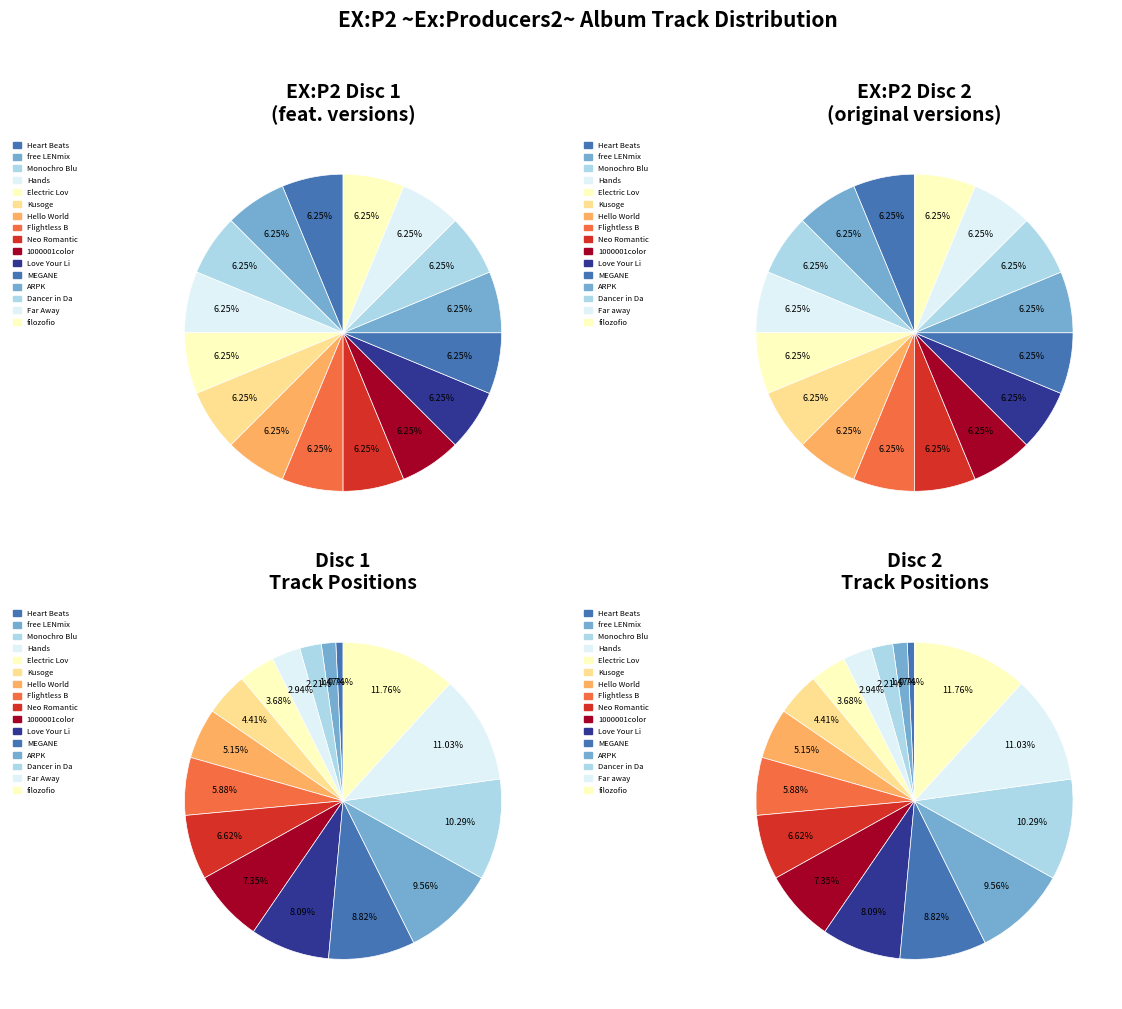

True or false: 7 accounts for 12% of the total.

False